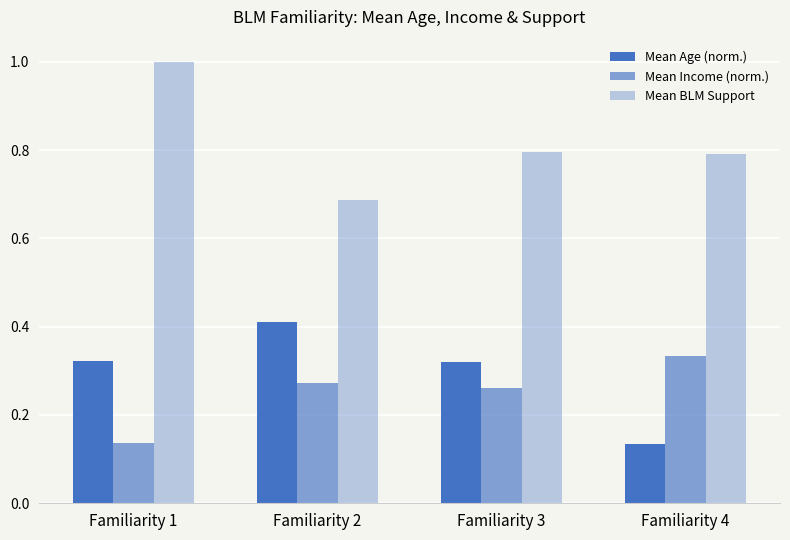

What is the sum of the Mean BLM Support values at Familiarity 4 and Familiarity 1?

1.8